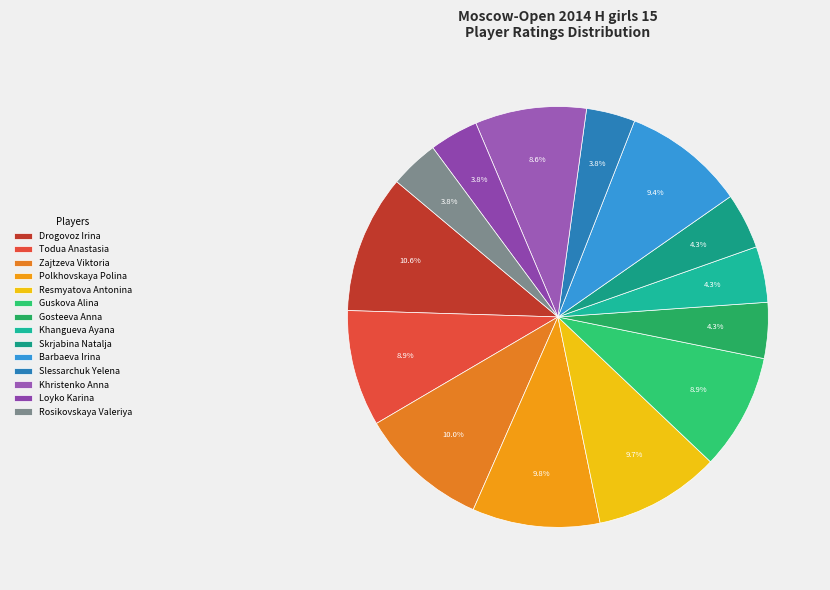

How many segments does this pie chart have?

14